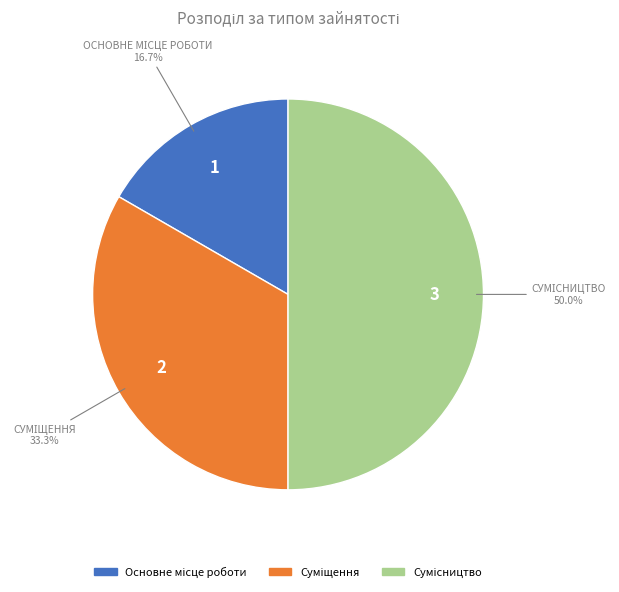

How many slices are in this pie chart?

3